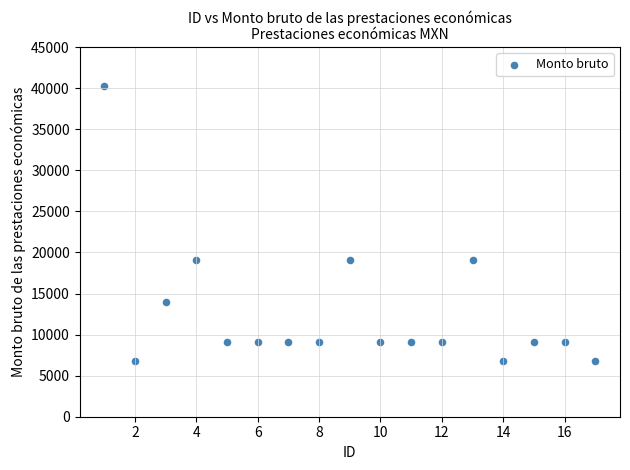

What is the range of X values (max minus min)?

16.0